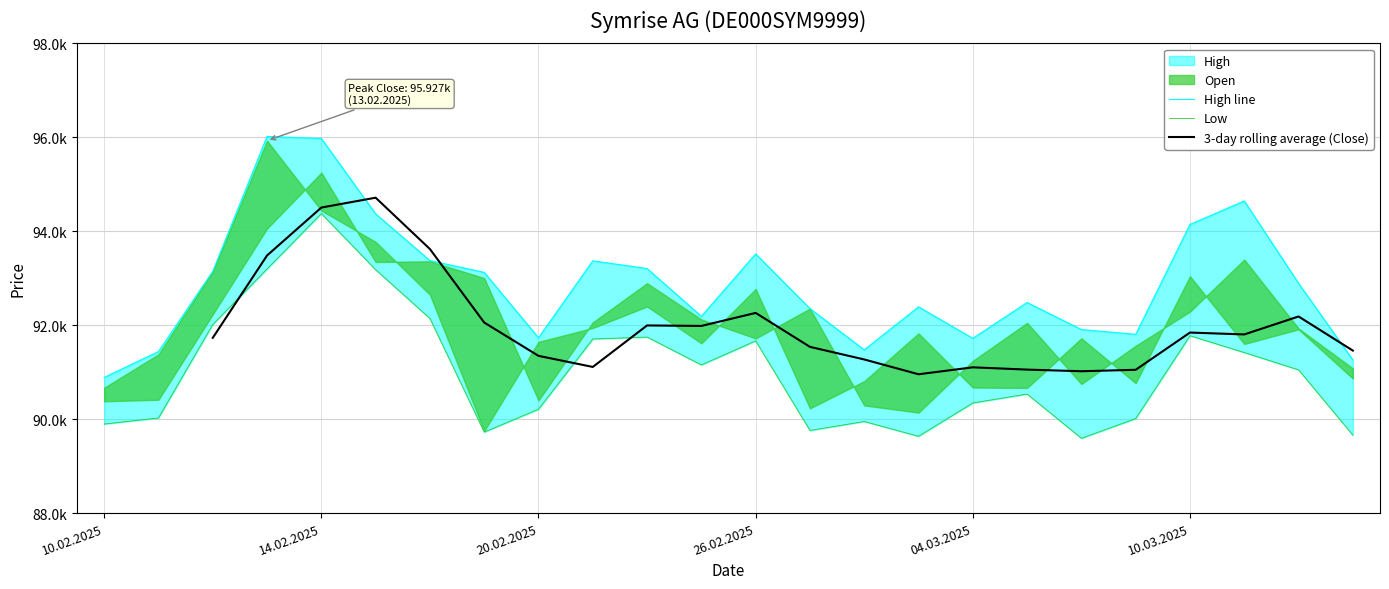

What is the value of the Low point at the 16th from the left?

89634.0